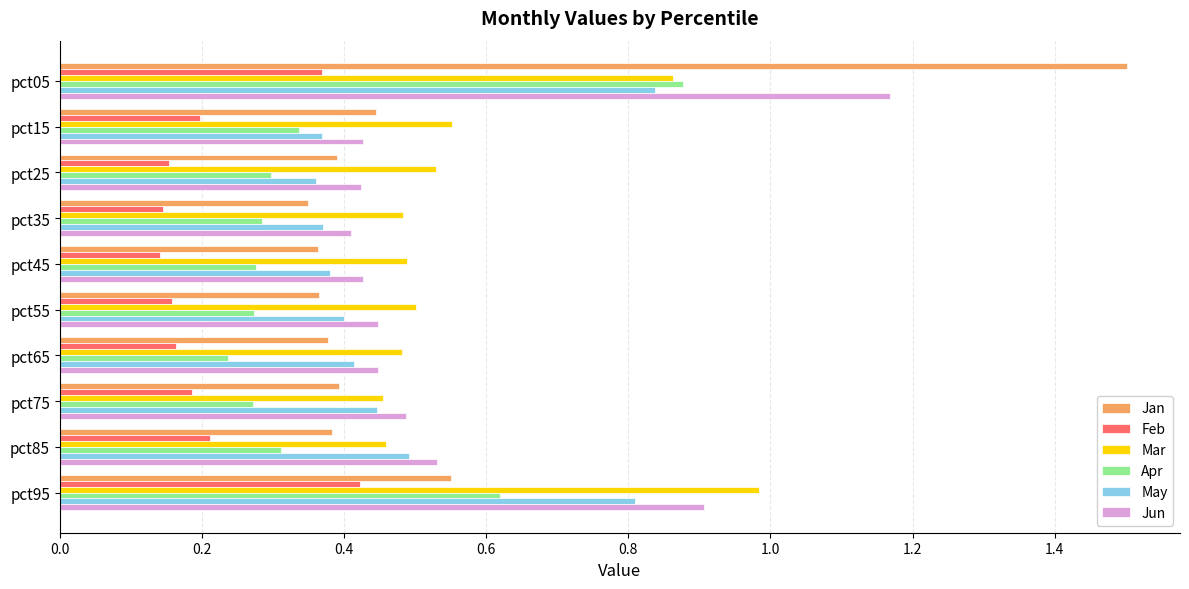

What is the greatest value displayed?

1.5